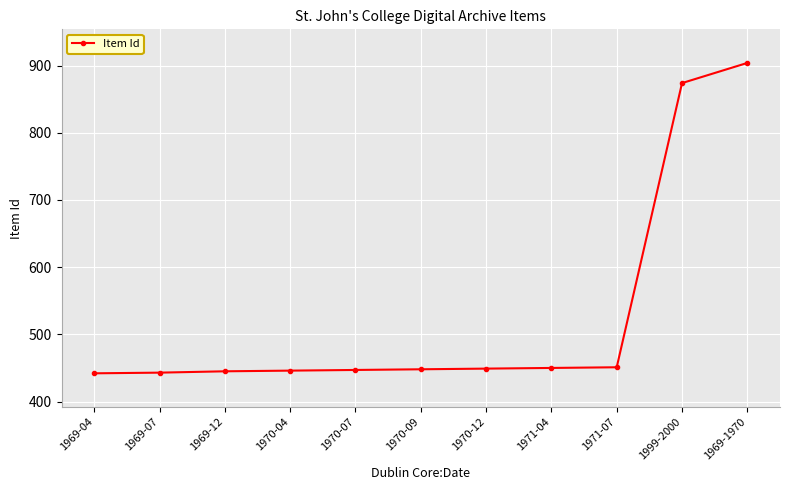

What is the maximum value shown in the chart?

904